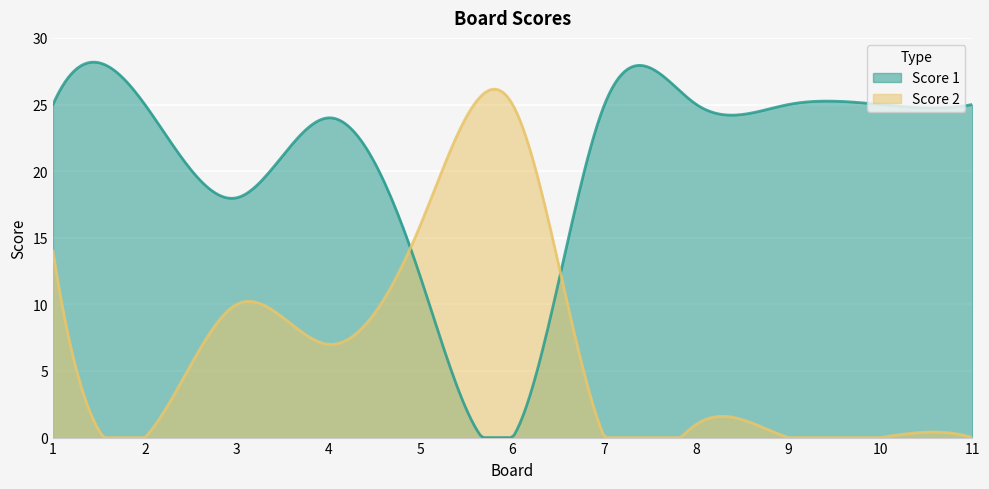

What are all the series names shown in the legend?

Score 1, Score 2